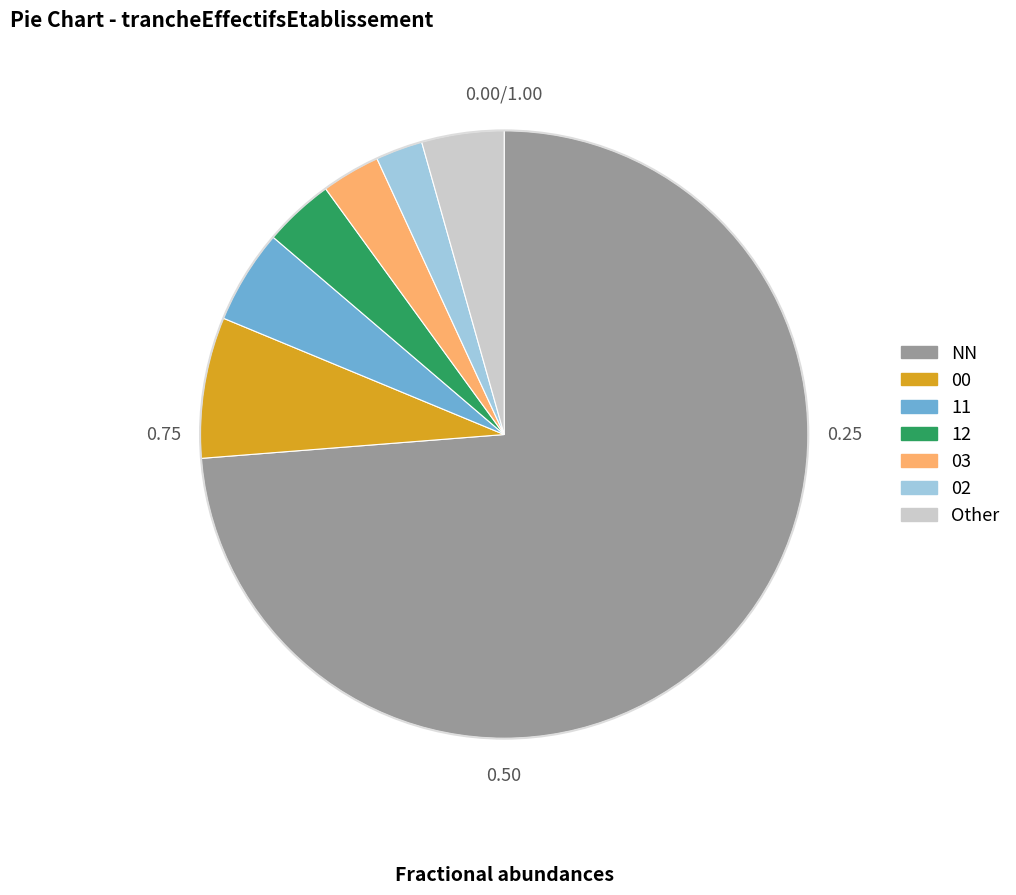

Count the number of slices in the pie.

7